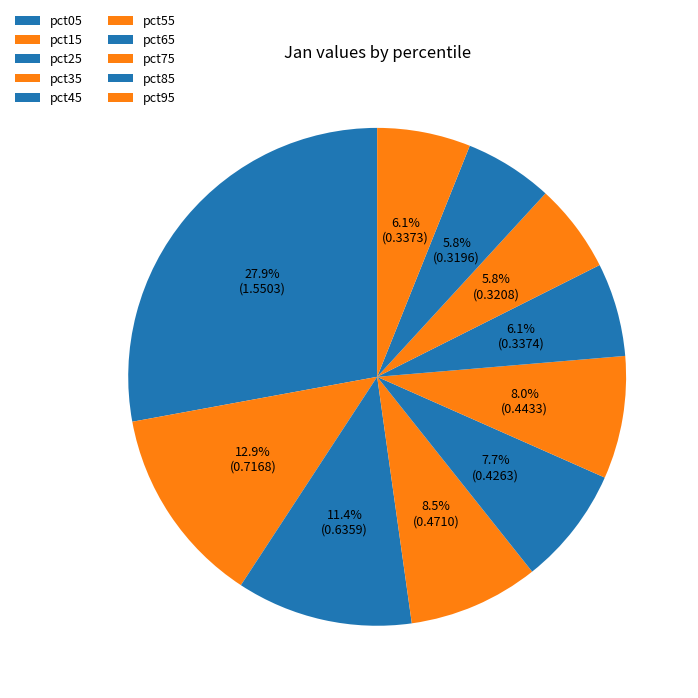

To the nearest percent, what percentage of the pie is pct05?

28%